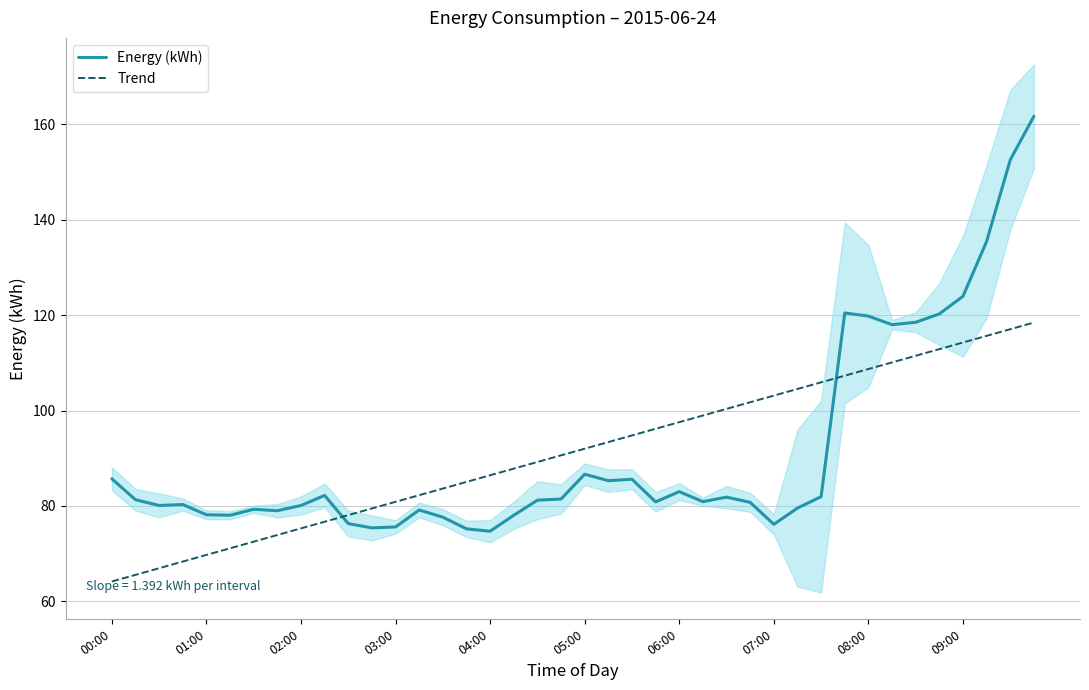

How many lines are shown in the chart?

2